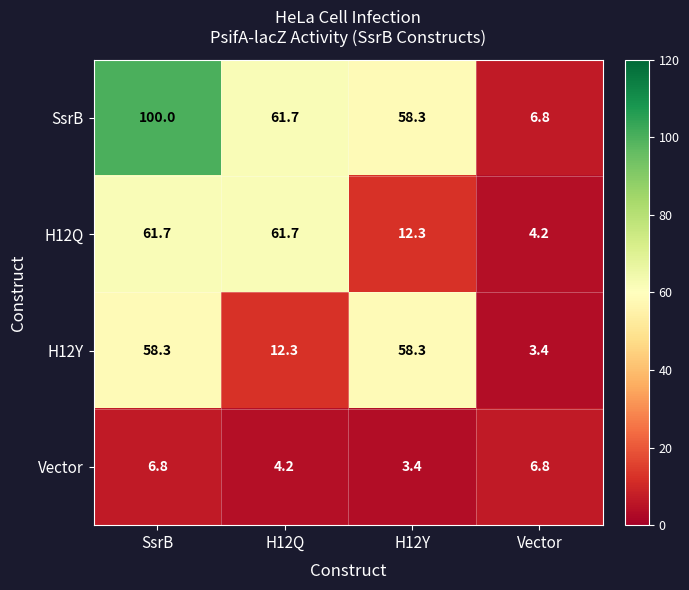

Reading left to right, transcribe all the data shown in this chart.

SsrB: 100.0	61.7	58.3	6.8
H12Q: 61.7	61.7	12.3	4.2
H12Y: 58.3	12.3	58.3	3.4
Vector: 6.8	4.2	3.4	6.8